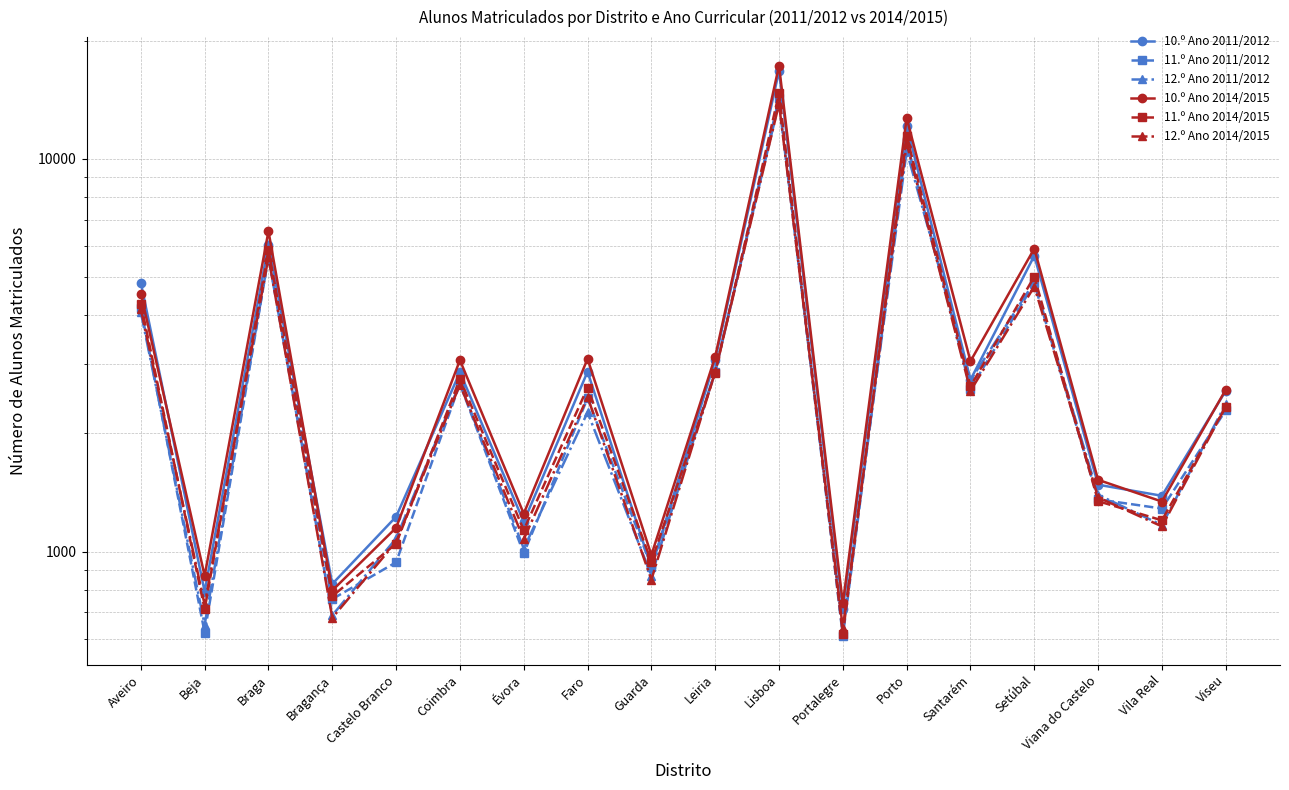

Reading left to right, list all the values displayed in this chart.

10.º Ano 2011/2012: 4844	791	6051	827	1227	2863	1191	2873	911	3082	16758	714	12163	2739	5670	1480	1387	2568
11.º Ano 2011/2012: 4163	622	5629	757	939	2672	989	2459	915	2860	14313	609	11056	2599	4820	1358	1287	2291
12.º Ano 2011/2012: 4072	651	5625	688	1080	2685	1018	2263	868	2895	13907	636	10483	2732	4858	1395	1168	2379
10.º Ano 2014/2015: 4542	868	6552	796	1150	3073	1249	3098	980	3137	17291	738	12719	3054	5913	1523	1341	2585
11.º Ano 2014/2015: 4283	713	5858	770	1047	2755	1134	2616	942	2847	14713	617	11434	2637	5015	1344	1201	2339
12.º Ano 2014/2015: 4145	732	5621	678	1058	2664	1075	2476	848	2872	13829	638	10965	2567	4732	1374	1159	2342